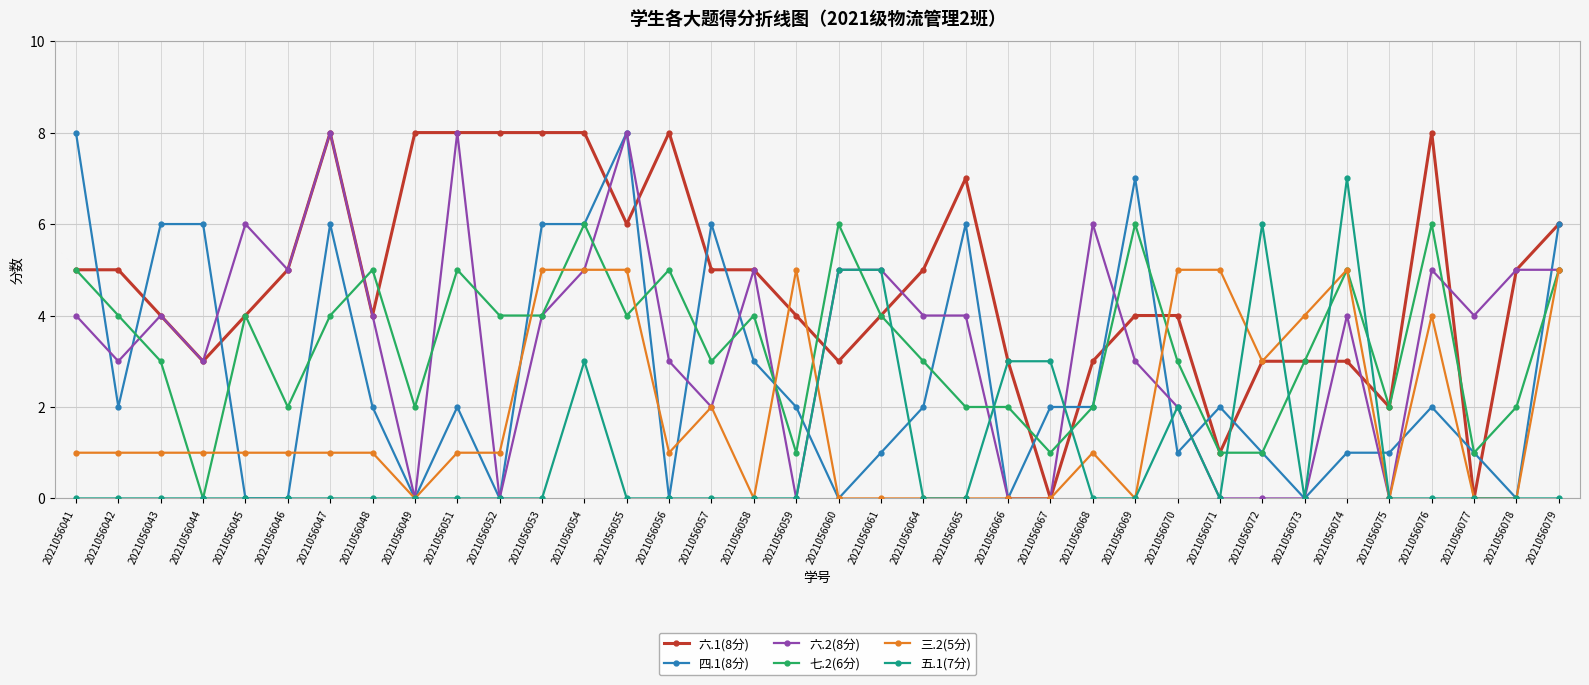

What is the spread (max minus min) of values at 2021056066?

3